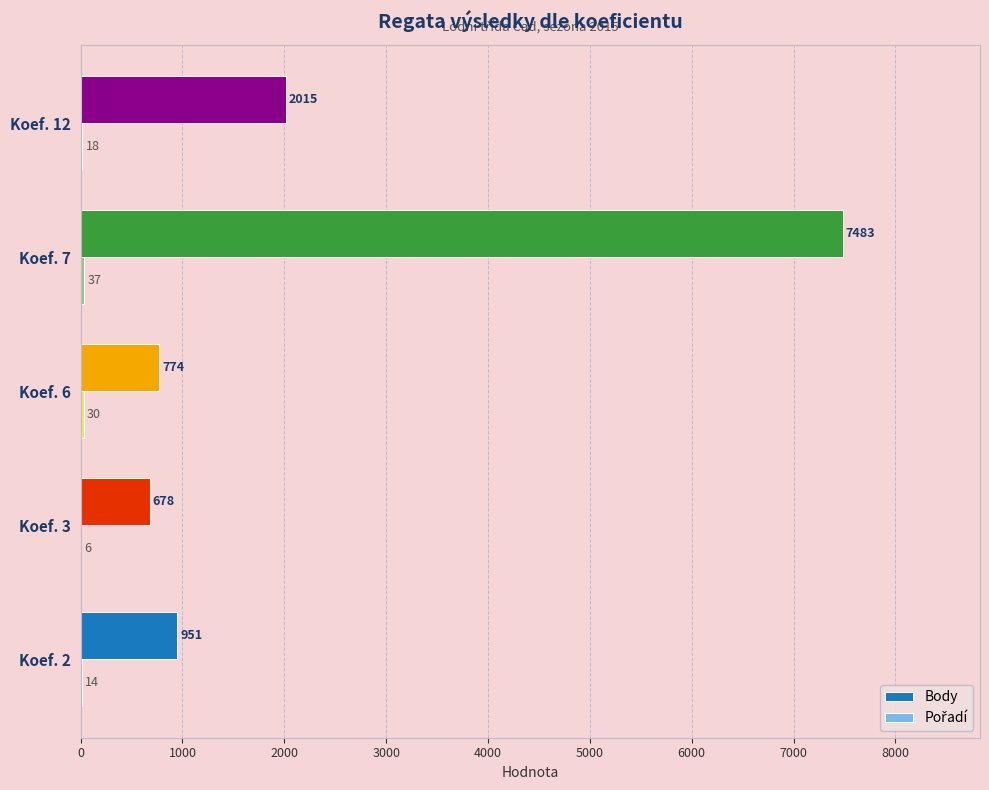

At which label is Body closest to 4080?

Koef. 12